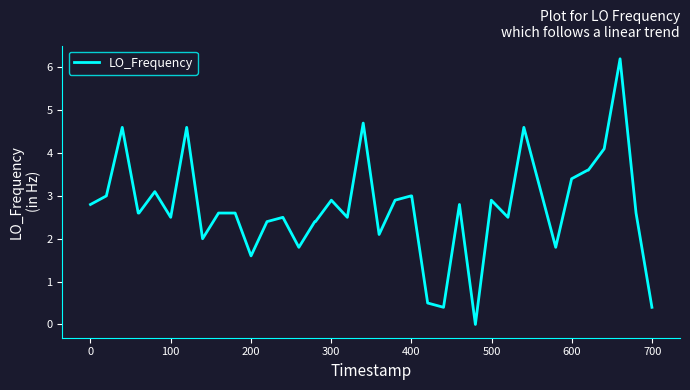

What is the greatest value displayed?

6.2